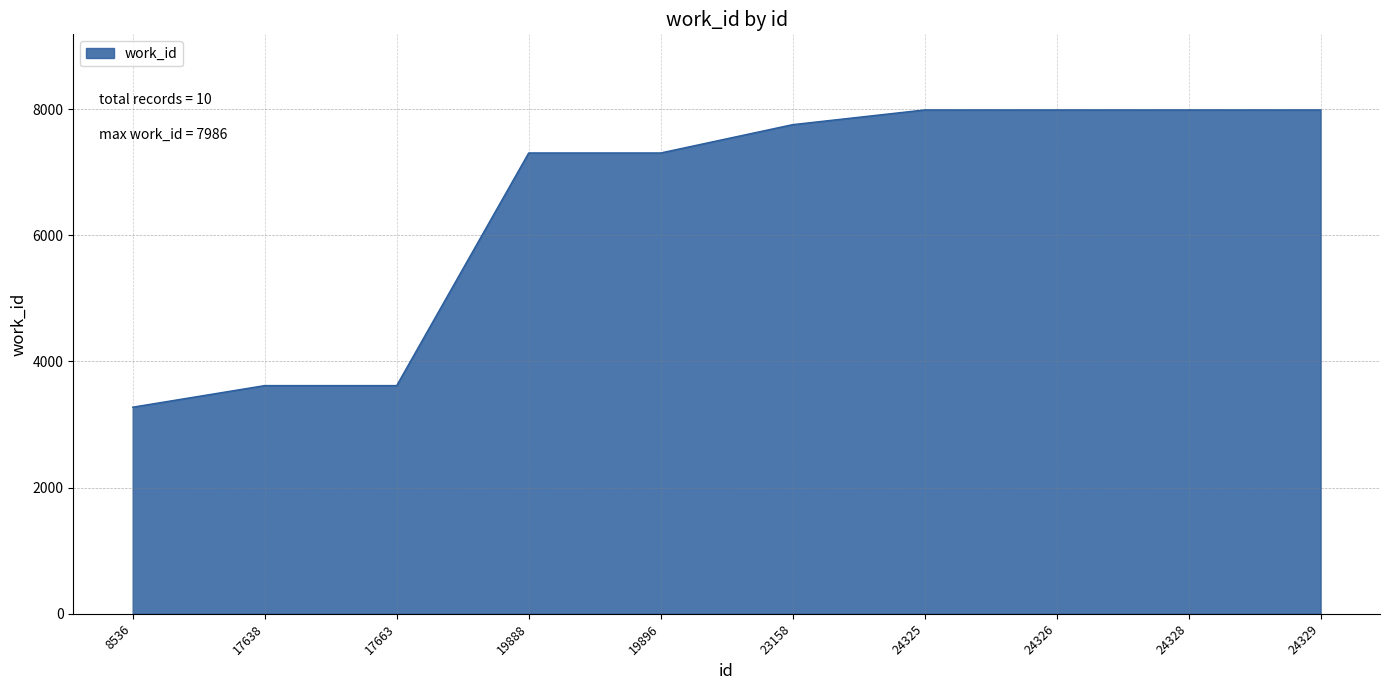

What is the approximate value at 8536, to the nearest 50?

3300